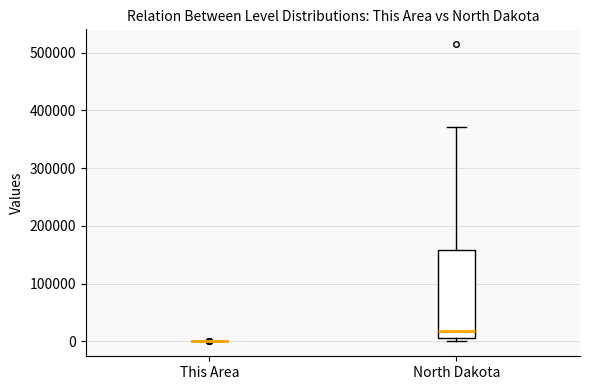

Reading left to right, read every box against the y-axis: the position of its median line, the range the box covers, and the ends of its whiskers. The values are not printed on the chart, so give them approximately, as read against the axis.

This Area: box collapsed to a line at 0, whiskers 0 to 0
North Dakota: median 20000, box 10000 to 160000, whiskers 0 to 370000